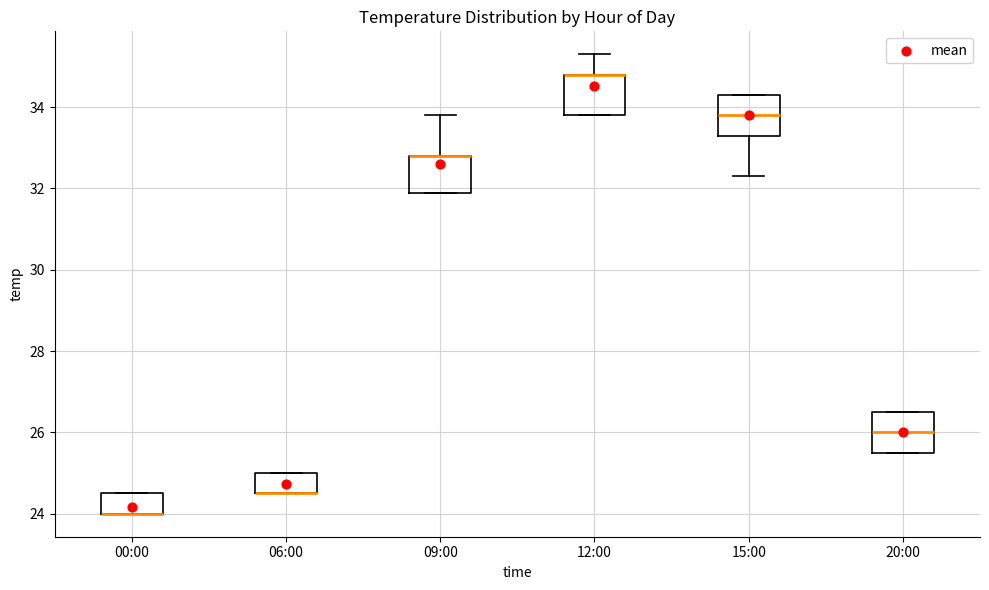

Reading left to right, transcribe this box plot: for each box, give where its median line is, the range the box spans, and where its two whiskers end, as read against the y-axis. The values are not printed on the chart, so give them approximately, as read against the axis.

00:00: median 24.0 (drawn on the box's lower edge), box 24.0 to 24.6, whiskers 24.0 to 24.6
06:00: median 24.6 (drawn on the box's lower edge), box 24.6 to 25.0, whiskers 24.6 to 25.0
09:00: median 32.8 (drawn on the box's upper edge), box 32.0 to 32.8, whiskers 32.0 to 33.8
12:00: median 34.8 (drawn on the box's upper edge), box 33.8 to 34.8, whiskers 33.8 to 35.4
15:00: median 33.8, box 33.4 to 34.4, whiskers 32.4 to 34.4
20:00: median 26.0, box 25.6 to 26.6, whiskers 25.6 to 26.6